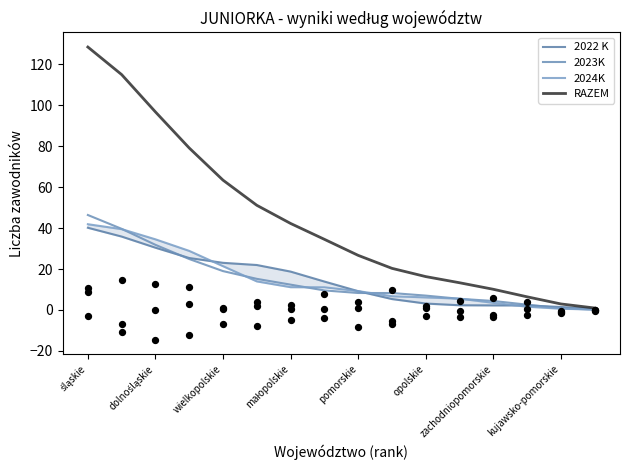

Which series has the largest total across all categories?

RAZEM